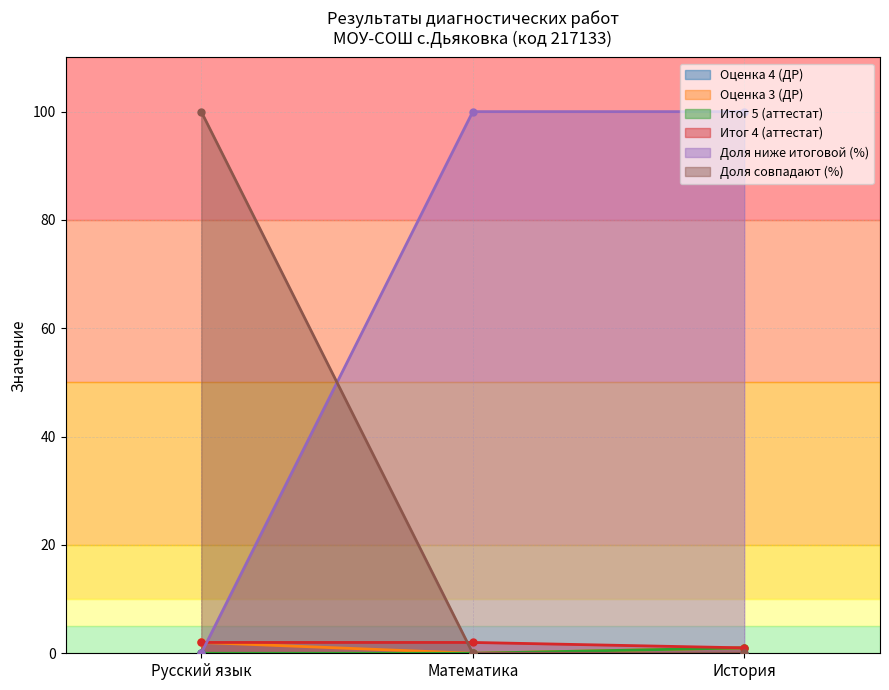

Is it true that Доля совпадают (%) equals -50 at Математика?

False